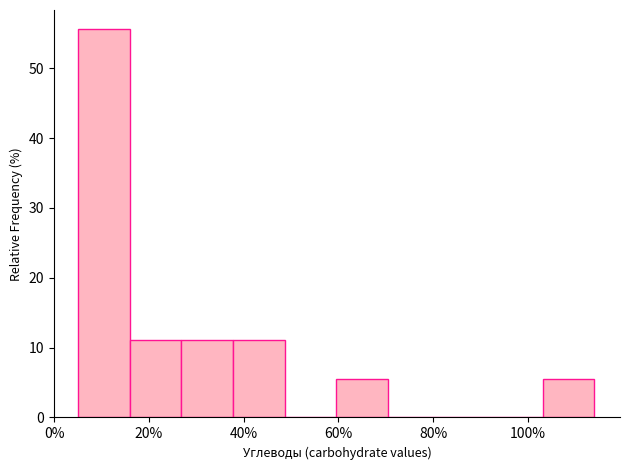

What is the height of the bar covering 104 to 114 on the x-axis? Neither the bar edges nor the heights are printed on the chart, so give them approximately, as read against the axes.

6